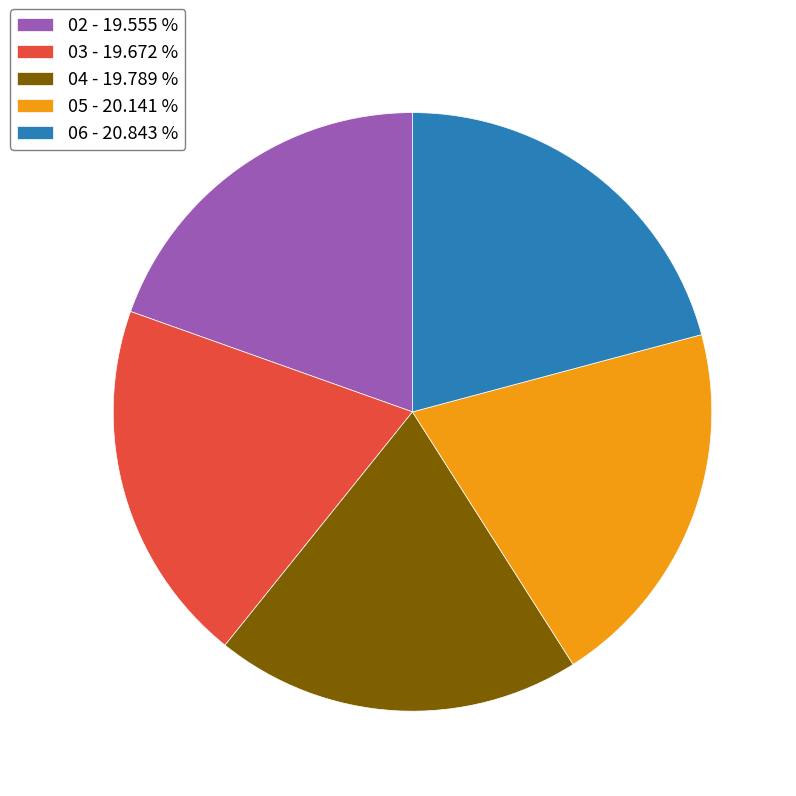

Is there a majority slice in this chart?

No